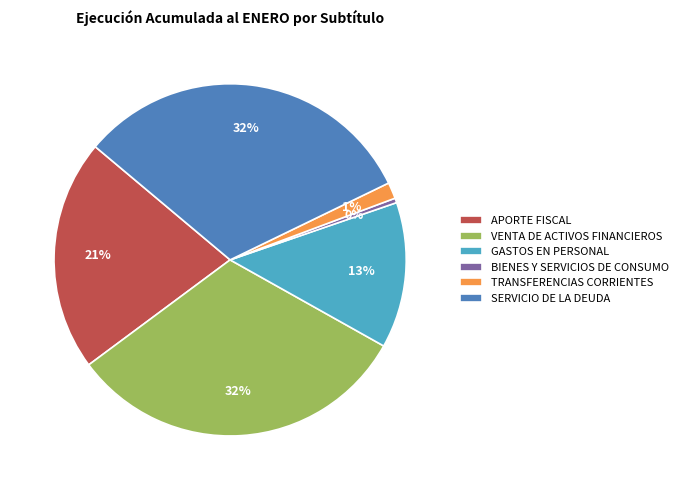

To the nearest percent, what is the average slice percentage?

17%